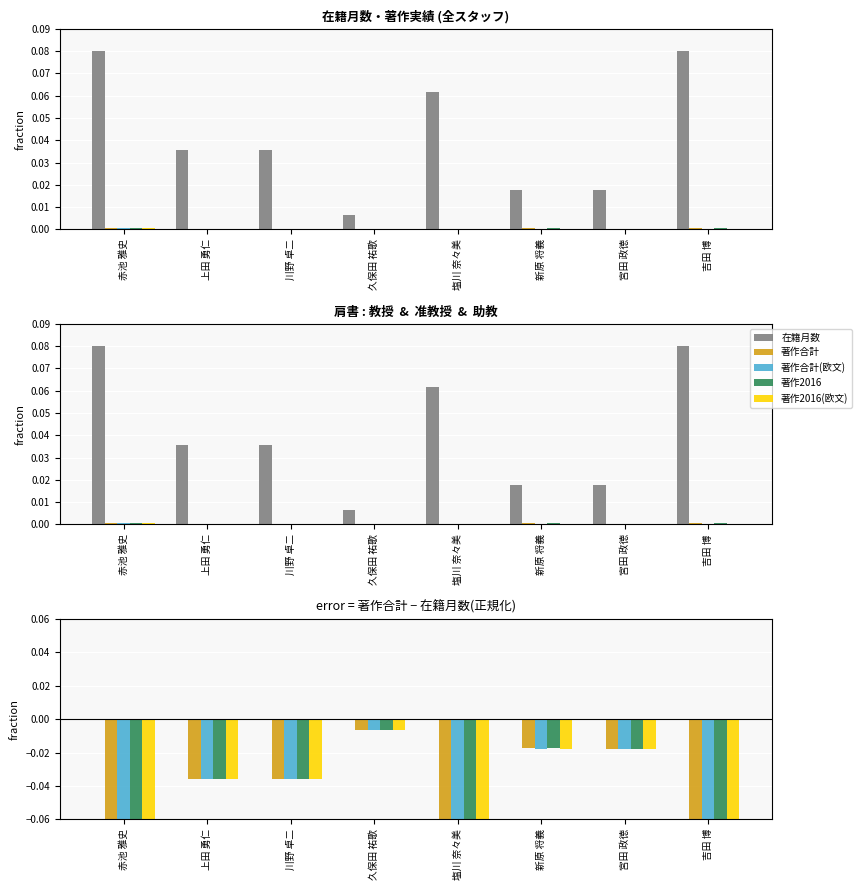

What is the label of the 5th bar from the right?

久保田 祐歌